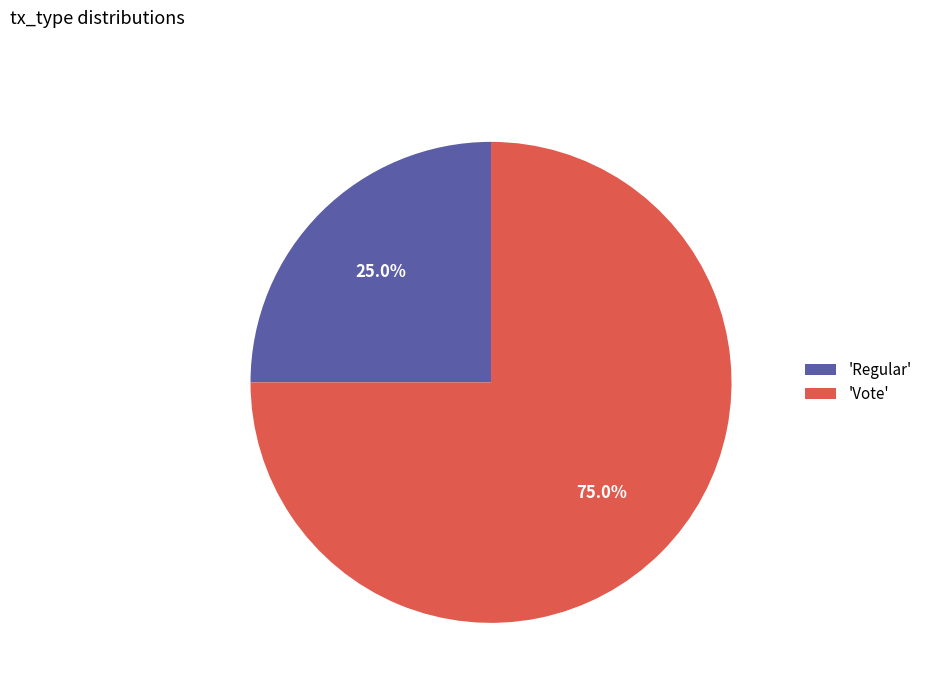

Which category accounts for the majority?

'Vote'